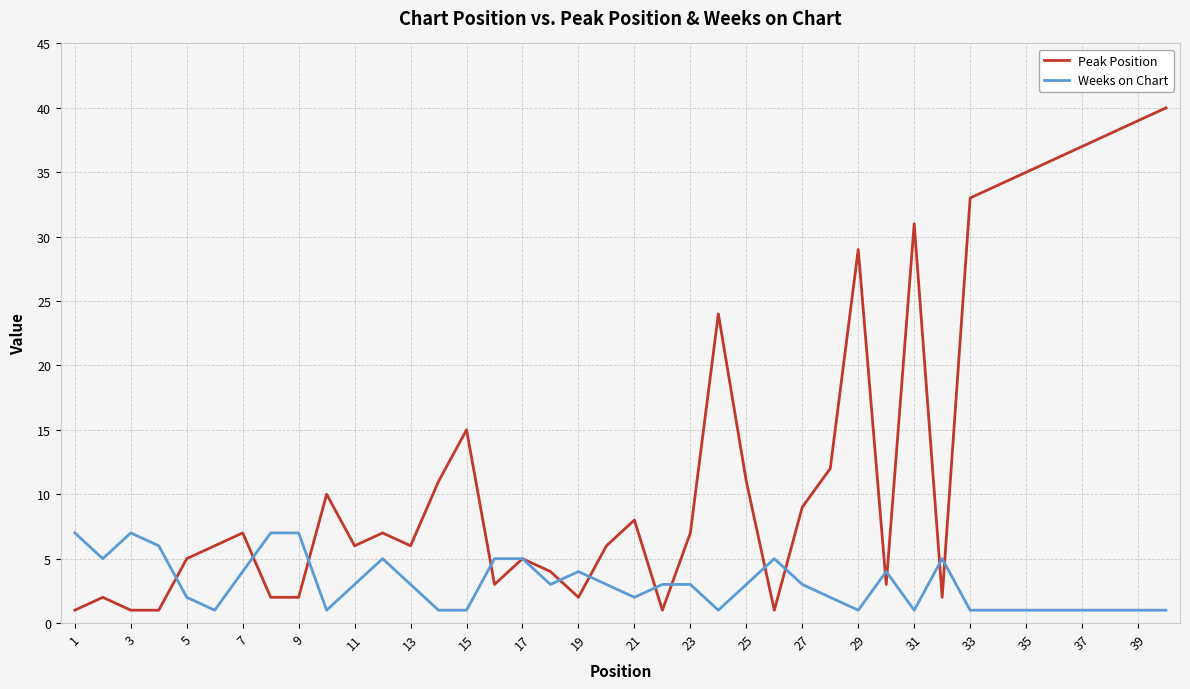

How many lines are shown in the chart?

2